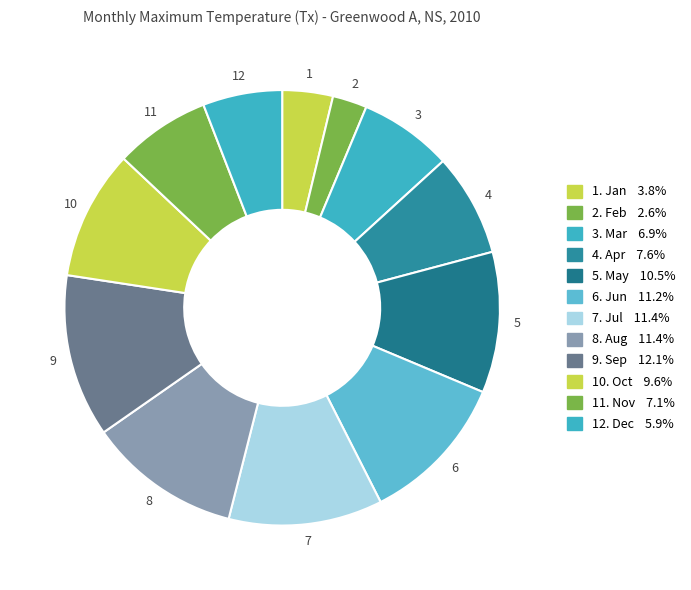

Rank the categories by value from highest to lowest.

9, 7, 8, 6, 5, 10, 4, 11, 3, 12, 1, 2